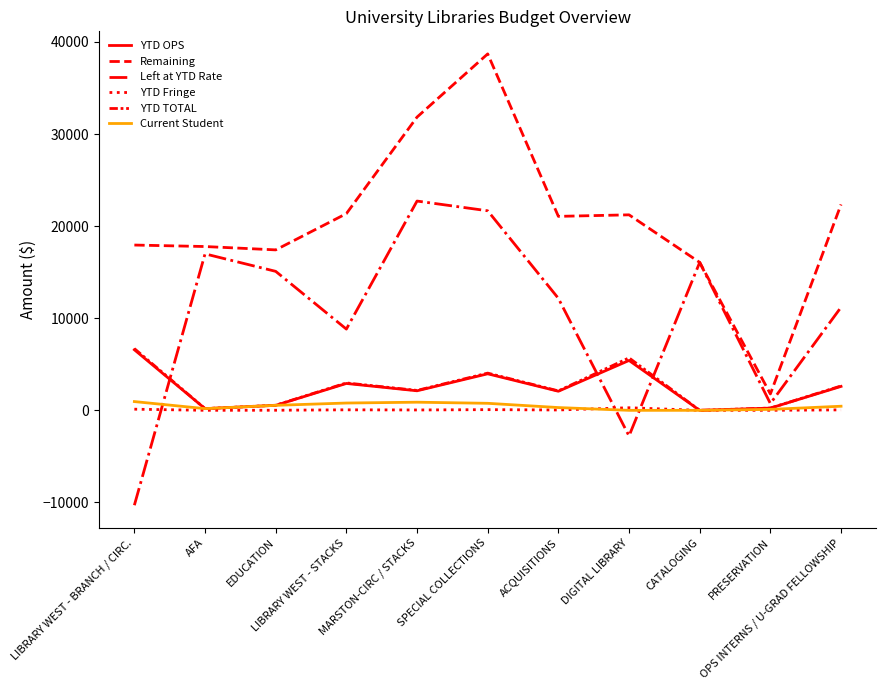

What is the sum of the YTD Fringe values at ACQUISITIONS and PRESERVATION?

43.1